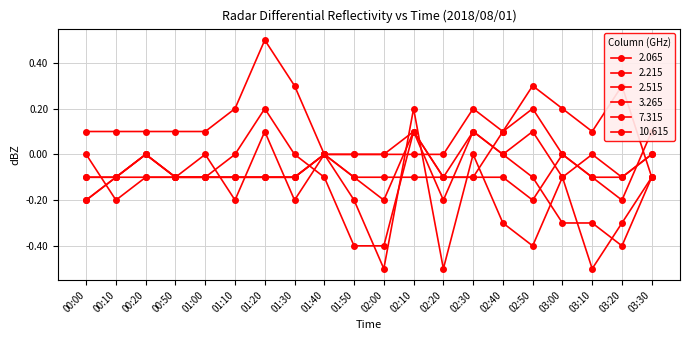

How many times do 10.615 and 7.315 cross each other?

2